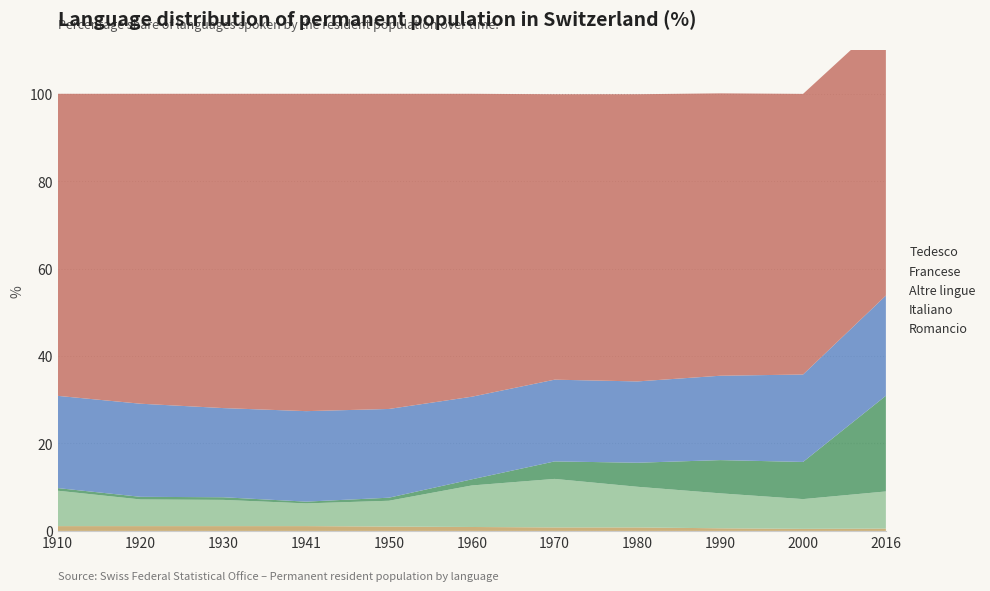

Reading left to right, list all the values displayed in this chart.

Romancio: 1910=1.1	1920=1.1	1930=1.1	1941=1.1	1950=1.0	1960=0.9	1970=0.8	1980=0.8	1990=0.6	2000=0.5	2016=0.5
Italiano: 1910=8.1	1920=6.1	1930=6.0	1941=5.2	1950=5.9	1960=9.5	1970=11.1	1980=9.3	1990=8.0	2000=6.8	2016=8.5
Altre lingue: 1910=0.6	1920=0.6	1930=0.6	1941=0.4	1950=0.7	1960=1.4	1970=4.0	1980=5.5	1990=7.6	2000=8.5	2016=21.9
Francese: 1910=21.1	1920=21.3	1930=20.4	1941=20.7	1950=20.3	1960=18.9	1970=18.7	1980=18.6	1990=19.3	2000=20.0	2016=22.9
Tedesco: 1910=69.1	1920=70.9	1930=71.9	1941=72.6	1950=72.1	1960=69.3	1970=65.3	1980=65.7	1990=64.6	2000=64.2	2016=63.5